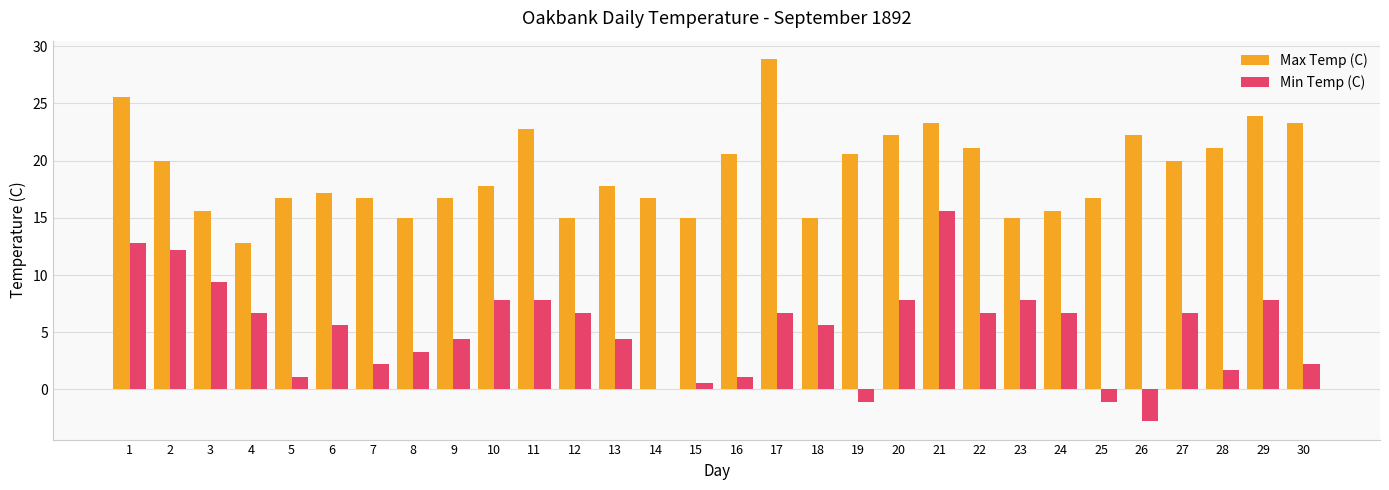

What is the maximum value shown in the chart?

28.9